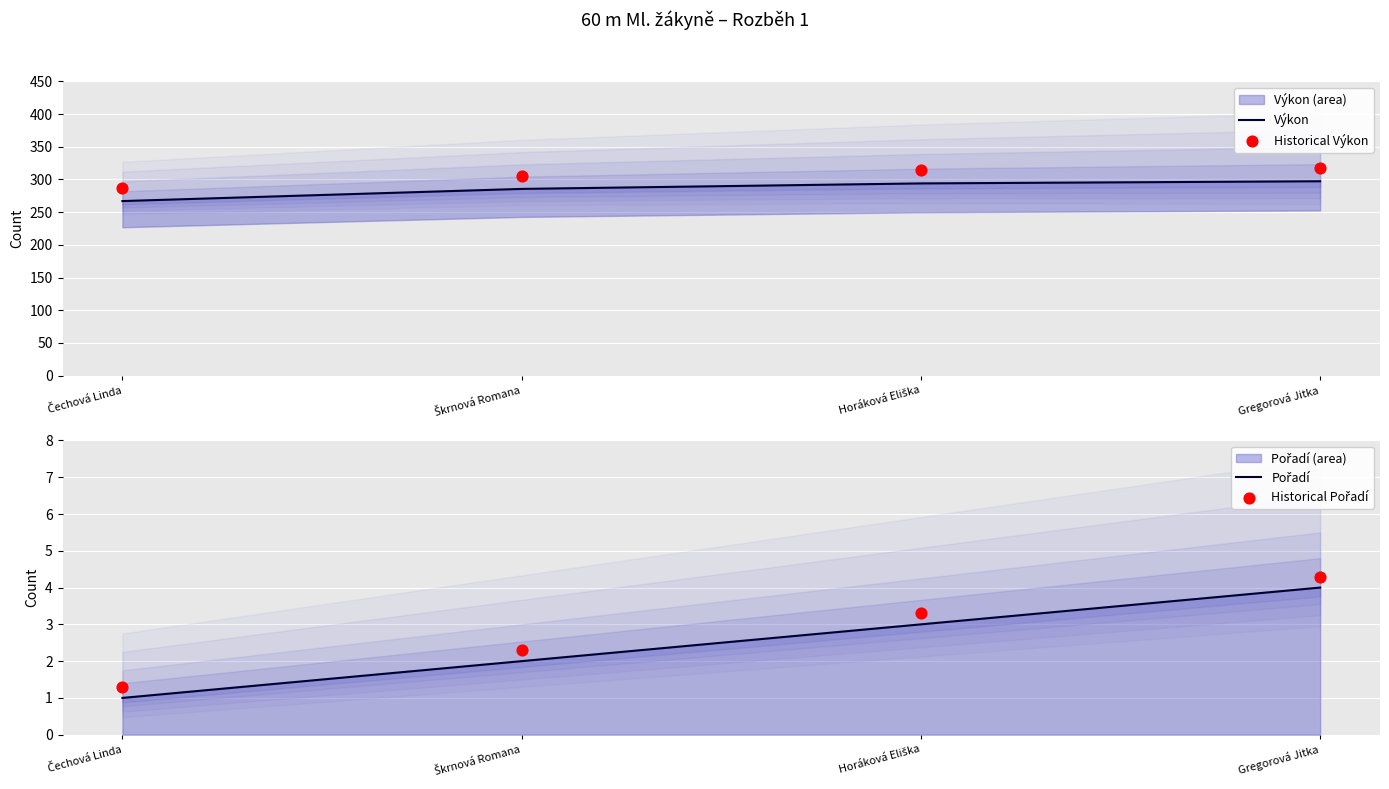

Which series reaches the maximum Y coordinate?

Historical Výkon